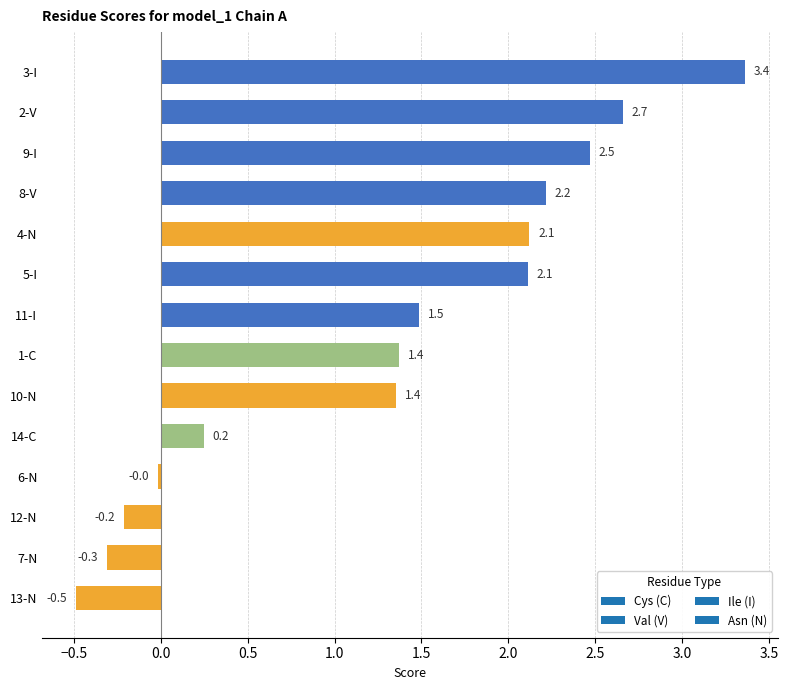

What is the change in value from 5-I to 9-I?

+0.4